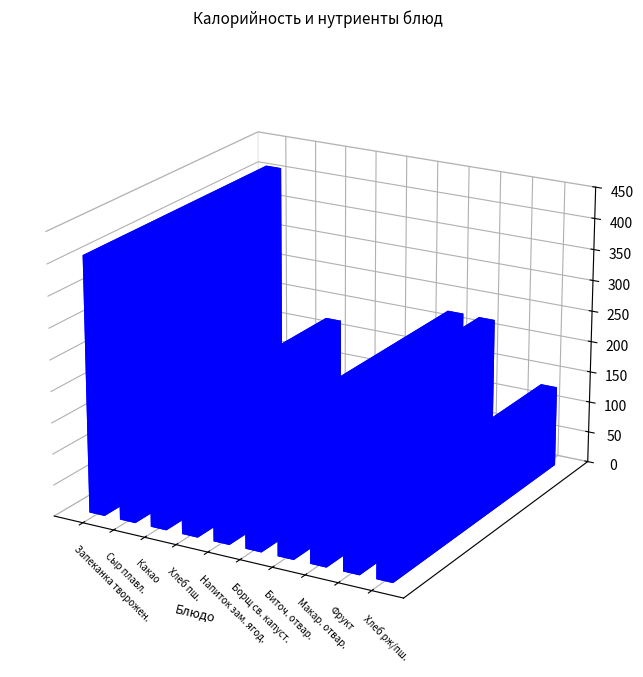

Reading left to right, extract all data points from this chart.

Калорийность: 409.3	40.2	171.0	54.8	69.0	108.6	221.8	221.0	72.0	129.8
Белки: 19.0	2.4	4.9	2.1	0.2	4.7	13.5	5.3	0.4	4.7
Жиры: 19.5	5.3	5.0	0.9	0.1	5.3	12.3	6.2	0.2	1.9